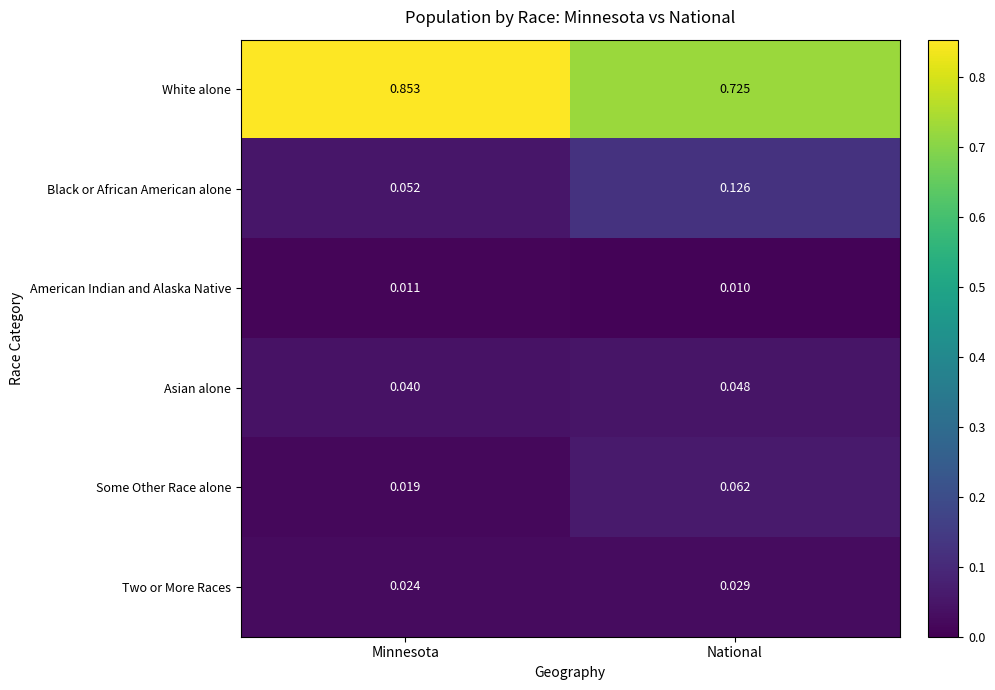

Is the value of Some Other Race alone at National greater than the value of Two or More Races at Minnesota?

Yes